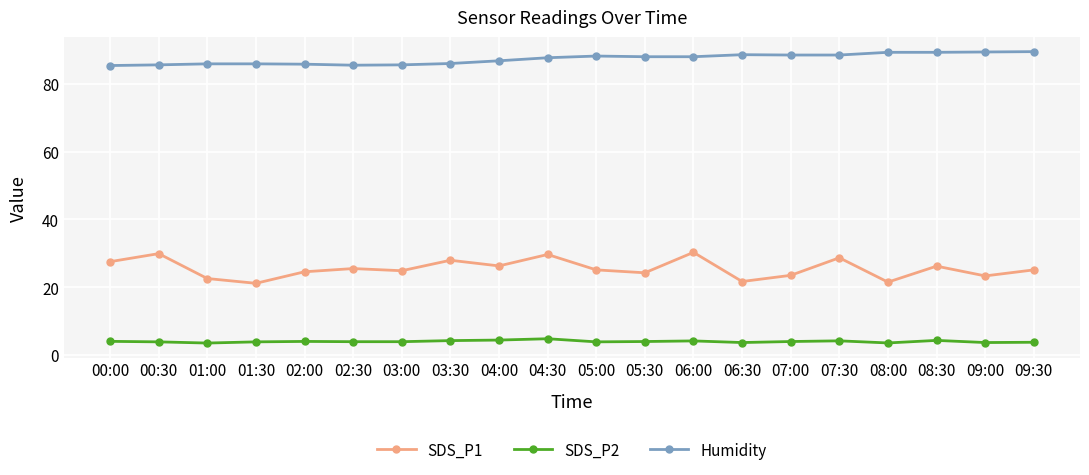

Which series has the largest total across all categories?

Humidity